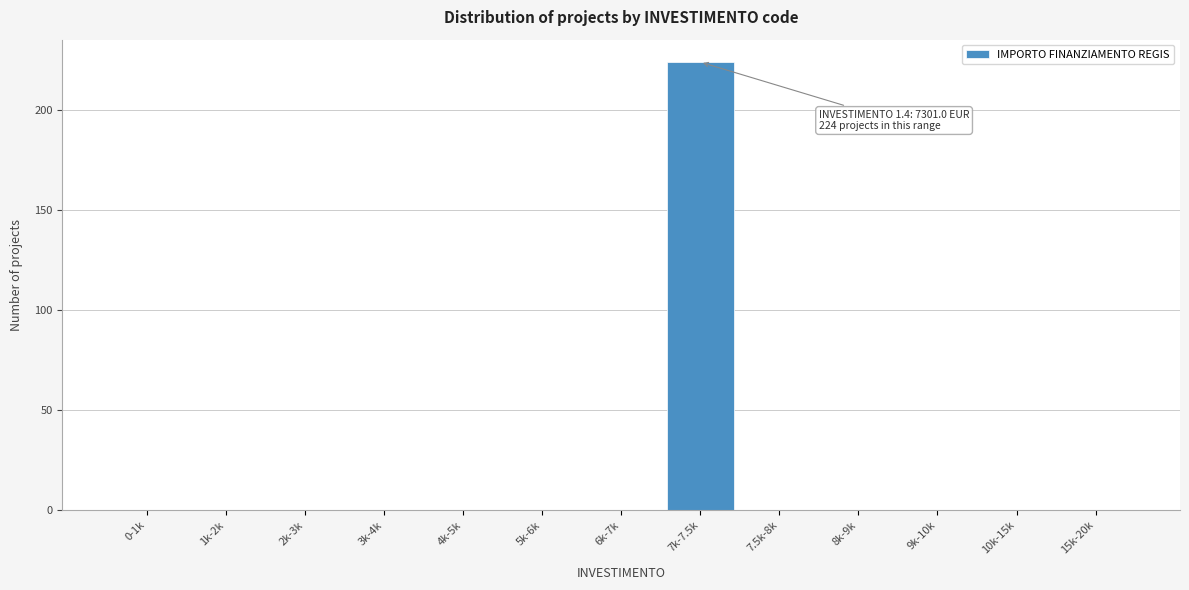

Reading left to right, list all the values displayed in this chart.

0-1k=0	1k-2k=0	2k-3k=0	3k-4k=0	4k-5k=0	5k-6k=0	6k-7k=0	7k-7.5k=224	7.5k-8k=0	8k-9k=0	9k-10k=0	10k-15k=0	15k-20k=0